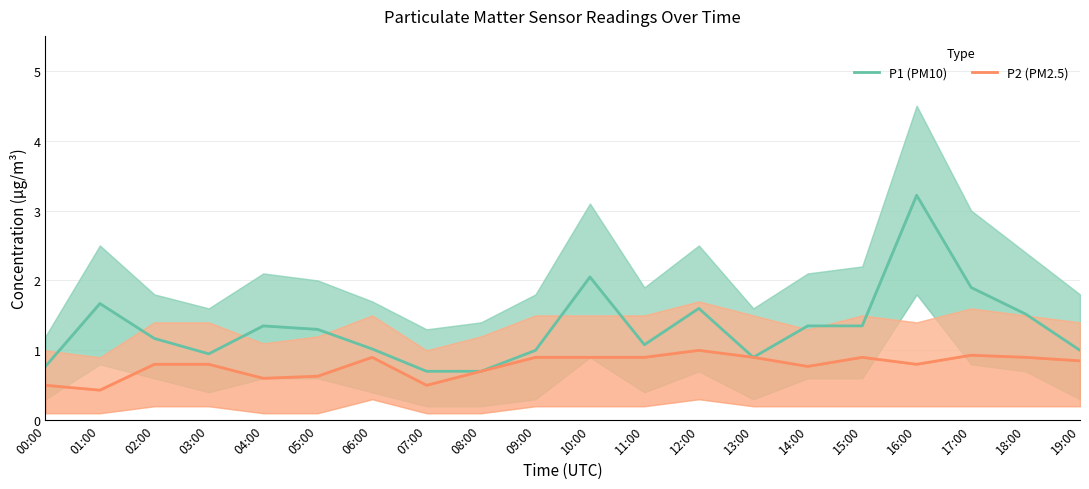

Reading left to right, transcribe all the data shown in this chart.

P1 (PM10): 0.8	1.7	1.2	0.9	1.4	1.3	1.0	0.7	0.7	1.0	2.0	1.1	1.6	0.9	1.4	1.4	3.2	1.9	1.5	1.0
P2 (PM2.5): 0.5	0.4	0.8	0.8	0.6	0.6	0.9	0.5	0.7	0.9	0.9	0.9	1.0	0.9	0.8	0.9	0.8	0.9	0.9	0.8